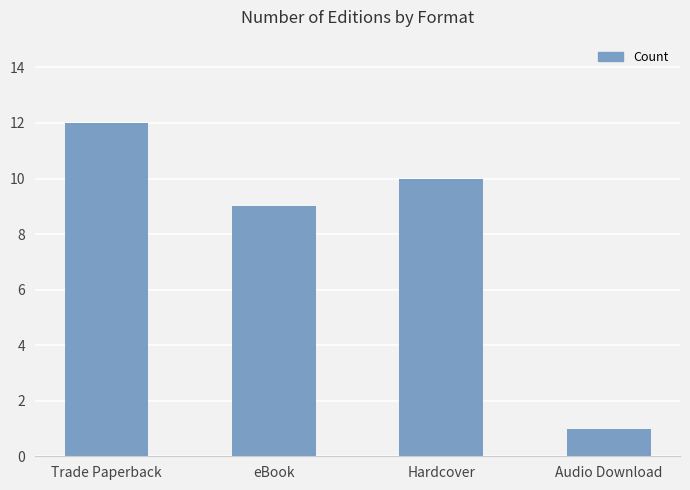

Rank the categories by value from lowest to highest.

Audio Download, eBook, Hardcover, Trade Paperback